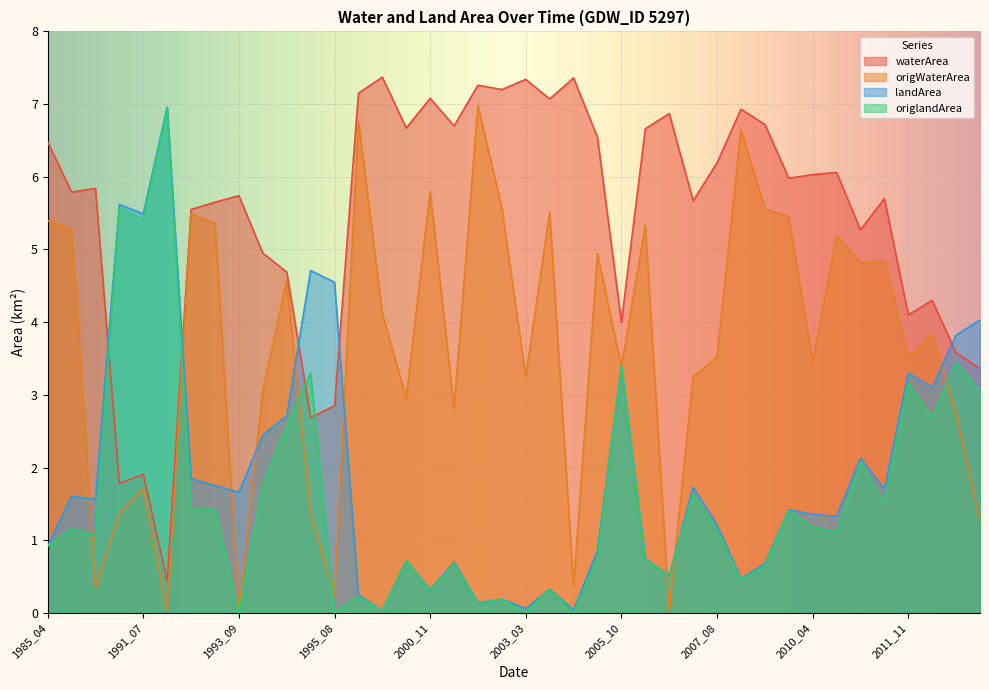

In origlandArea, how many points are higher than both neighbors (excluding endpoints)?

16